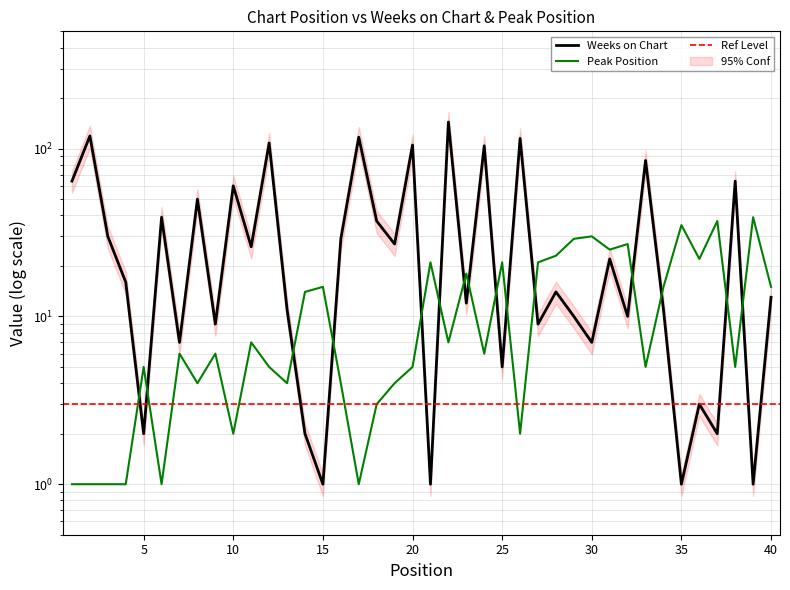

True or false: Peak Position has a value of 20 at 40.

False